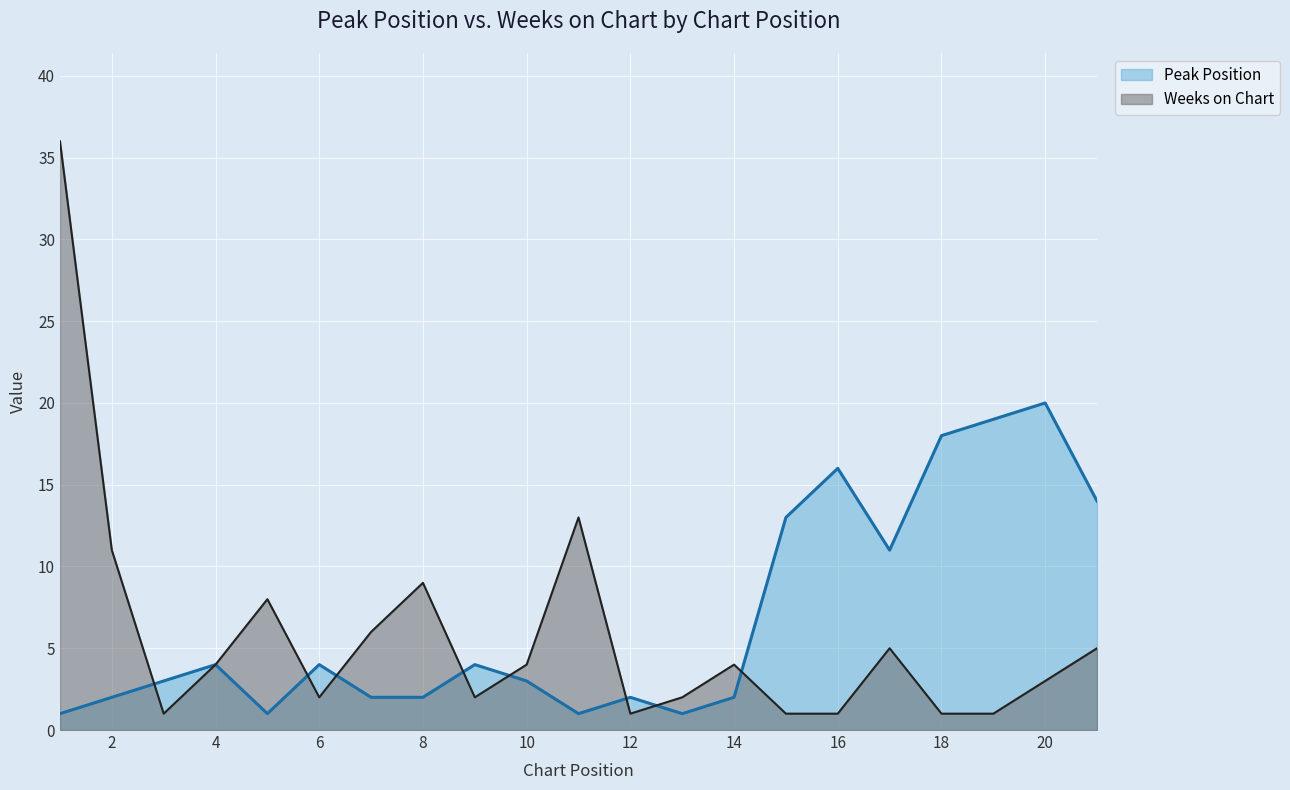

Which series has the largest total across all categories?

Peak Position